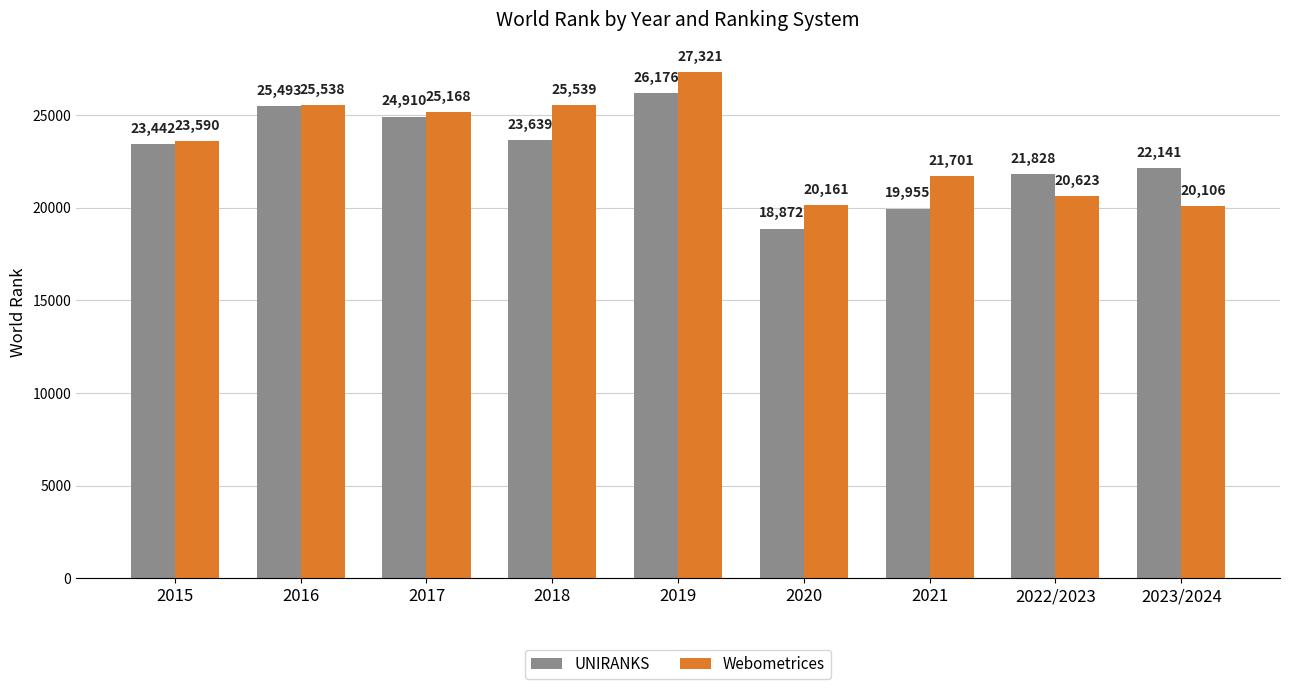

Rank the series by their average value, from highest to lowest.

Webometrices, UNIRANKS